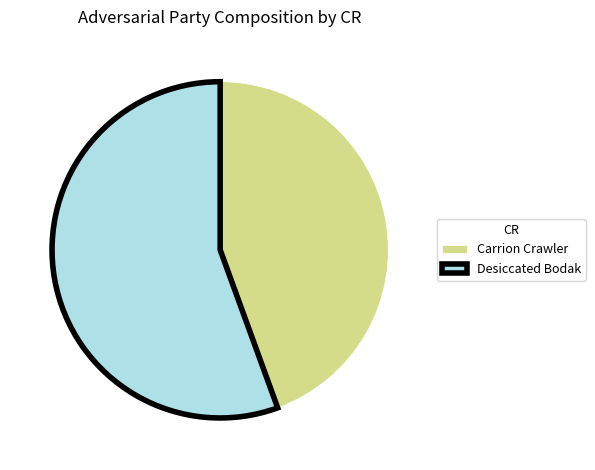

Rank the categories by value from highest to lowest.

Desiccated Bodak, Carrion Crawler